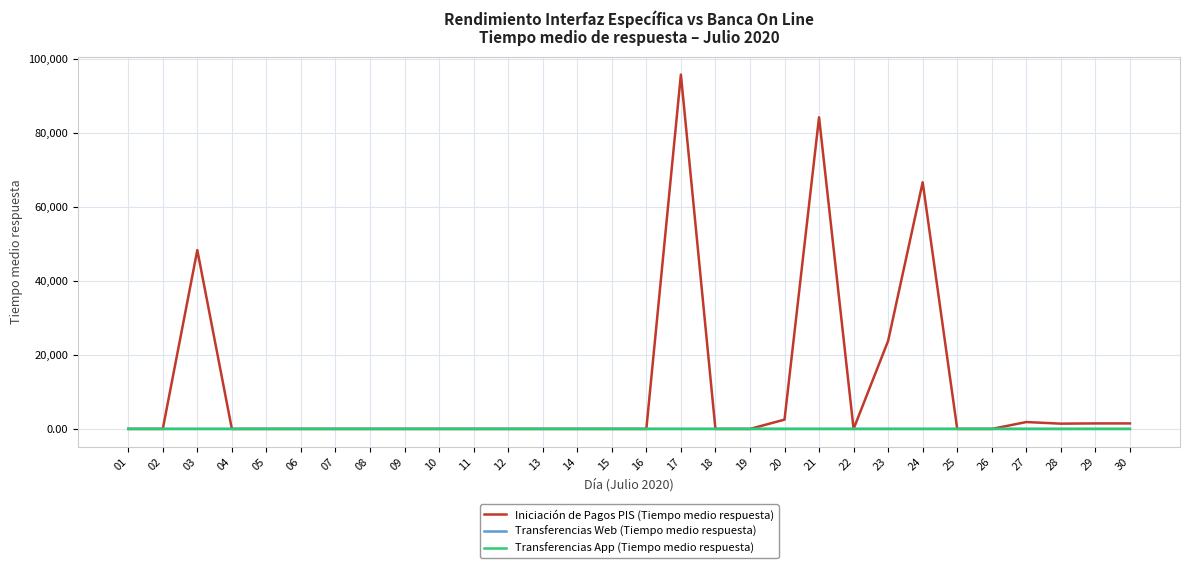

The value of Transferencias Web (Tiempo medio respuesta) at 14 is 0.5. True or false?

False